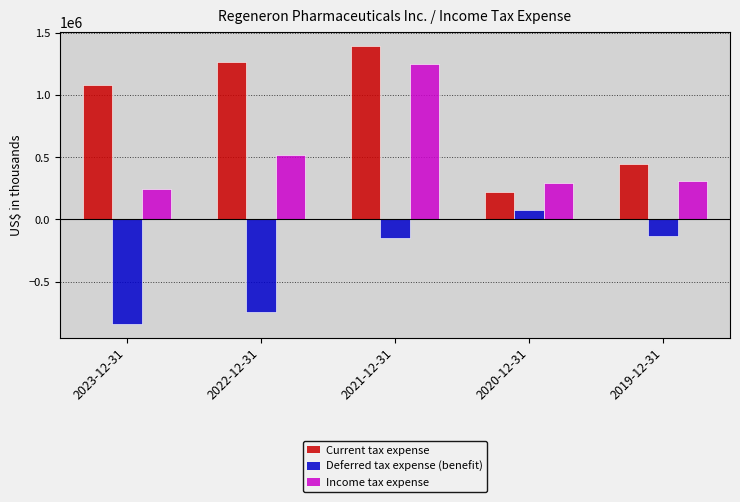

What is the minimum value shown in the chart?

-837800